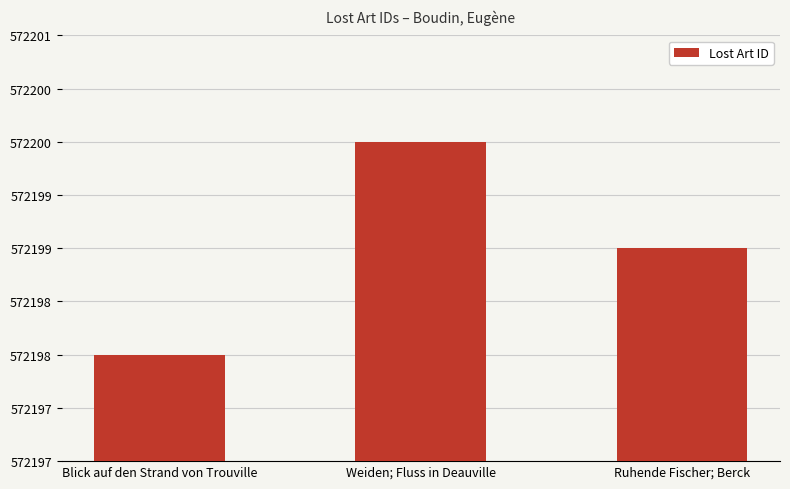

At which category does the chart reach its peak across all series?

Weiden; Fluss in Deauville